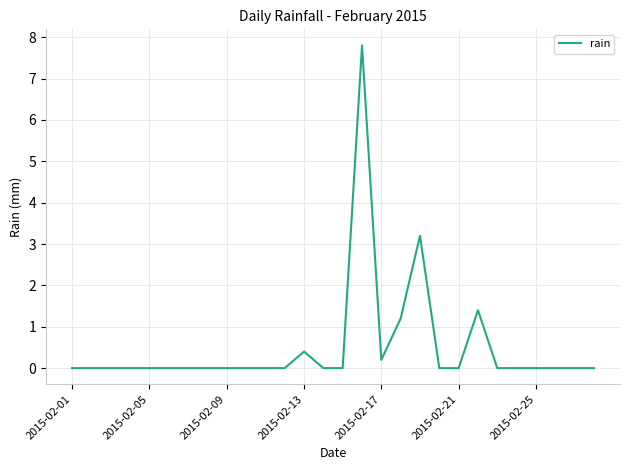

What is the maximum value shown in the chart?

7.8